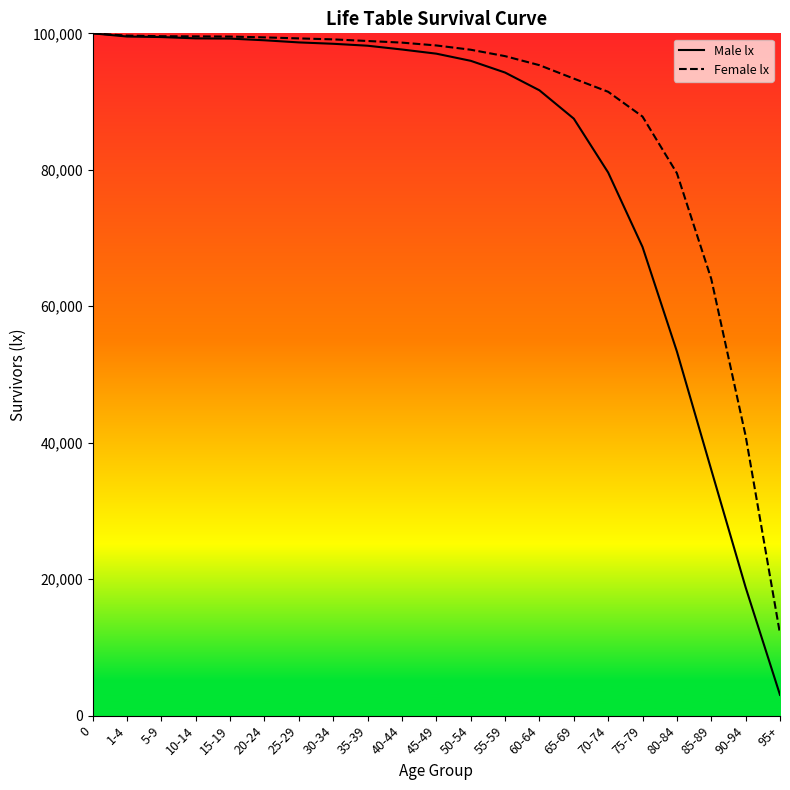

At which label does Male lx reach its minimum?

95+